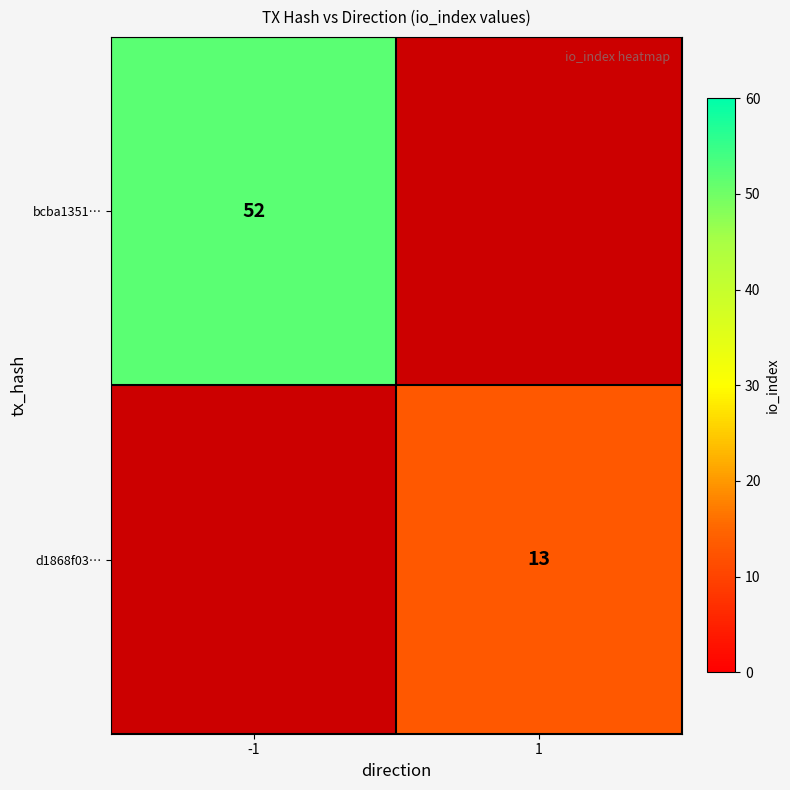

Which has a higher value, 1 or -1?

-1